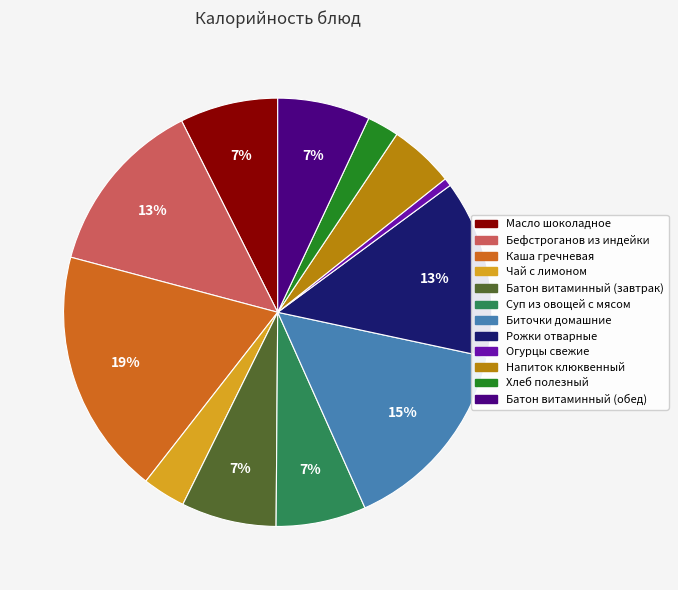

Is Хлеб полезный the majority of the pie?

No